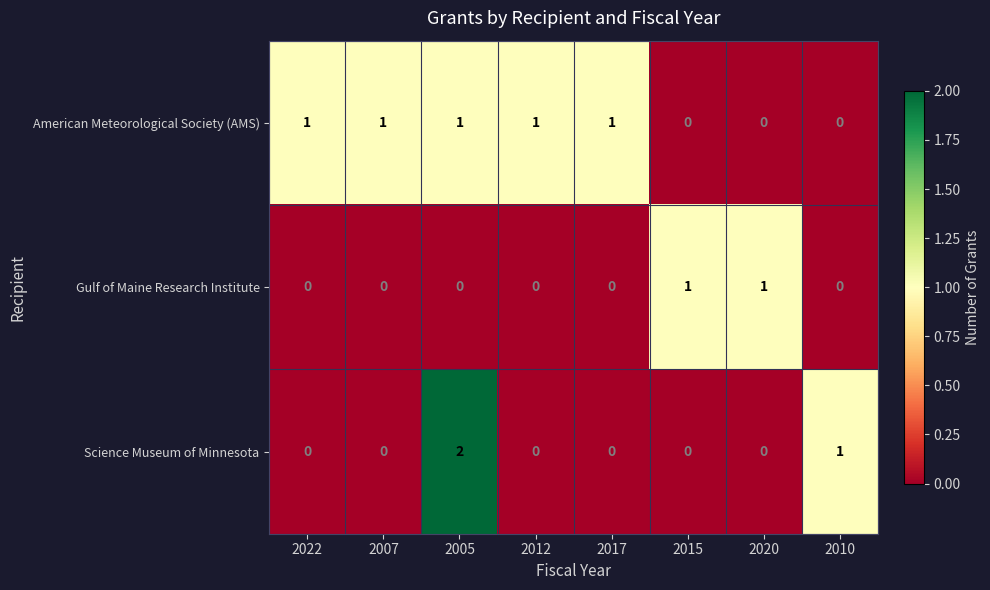

At which category is the sum across all series the highest?

2005